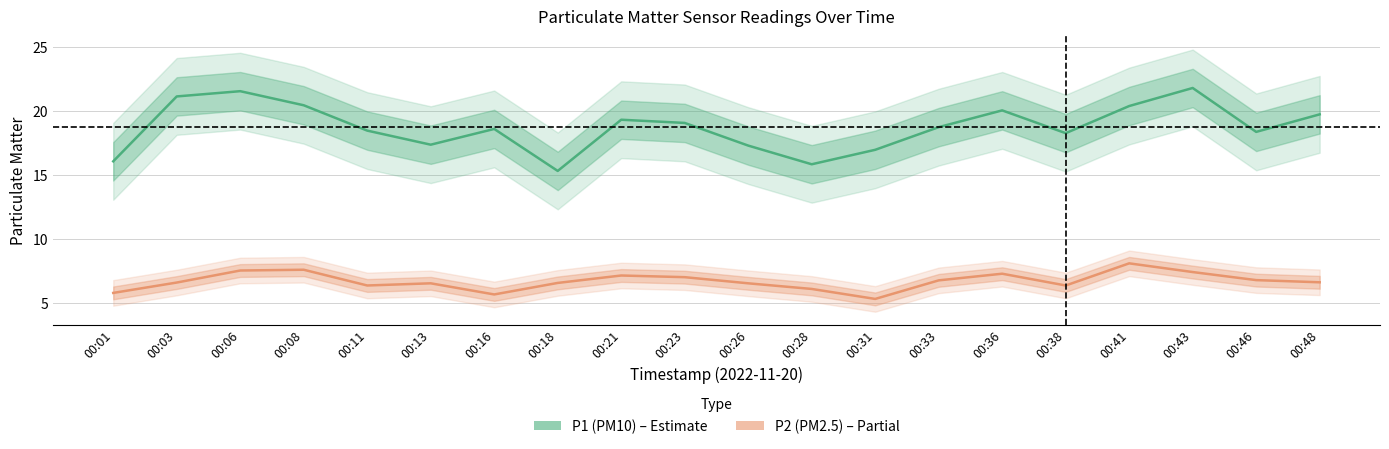

What value does the P1 (PM10) series have at 00:01?

16.1